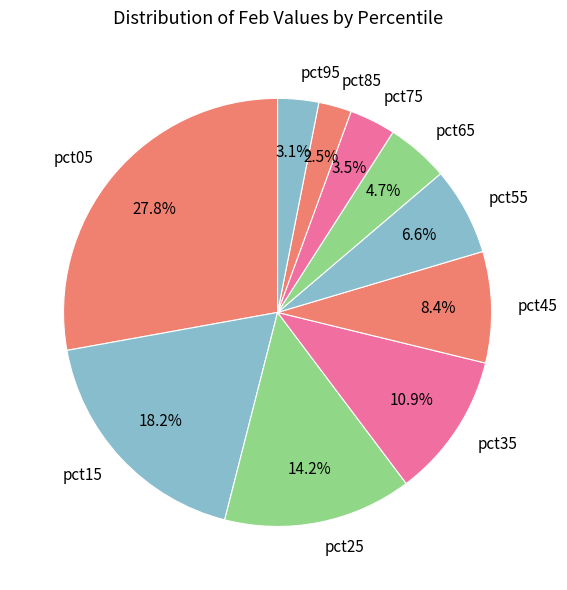

How many segments does this pie chart have?

10